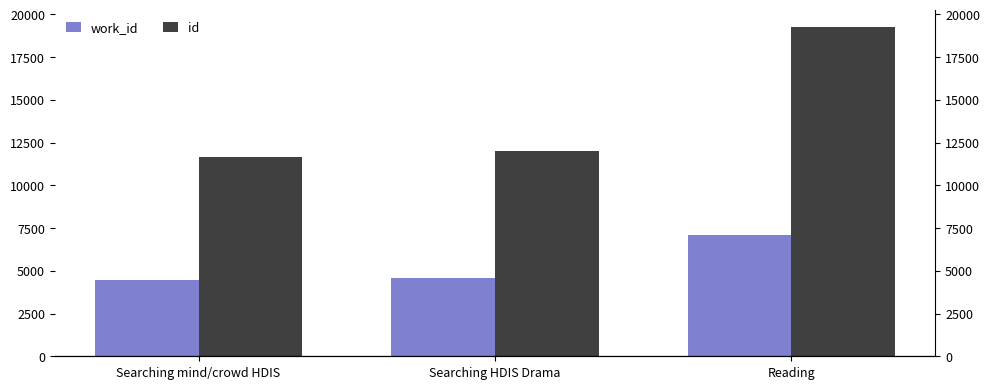

What is the value of the id bar at the 1st from the left?

11684